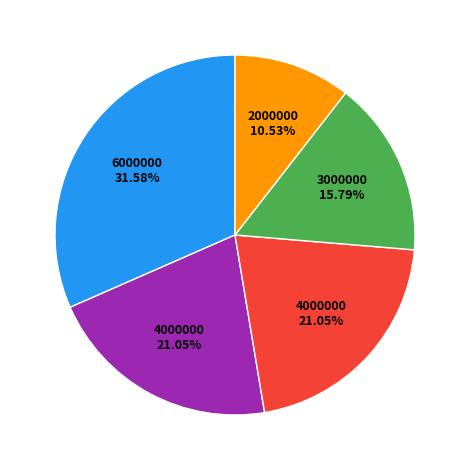

Is there any slice that represents more than half of the pie?

No